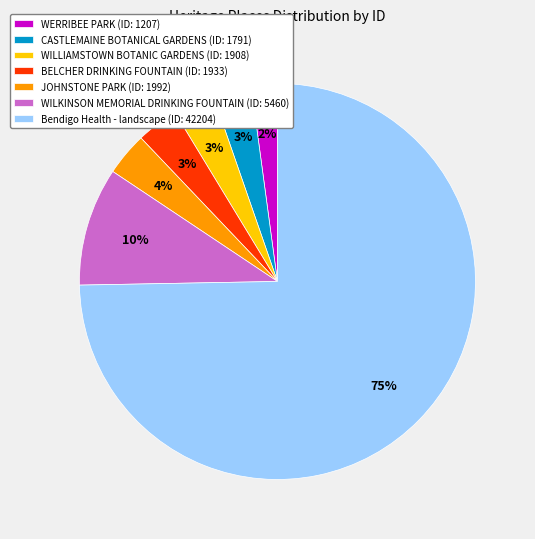

Between WILKINSON MEMORIAL DRINKING FOUNTAIN (ID: 5460) and Bendigo Health - landscape (ID: 42204), which is larger?

Bendigo Health - landscape (ID: 42204)